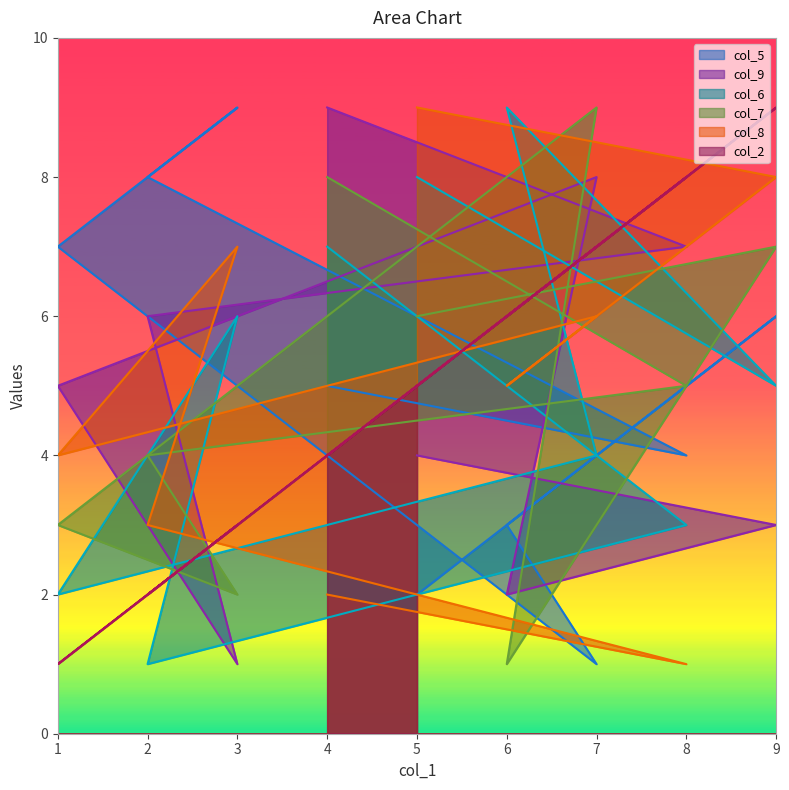

How many lines are shown in the chart?

6